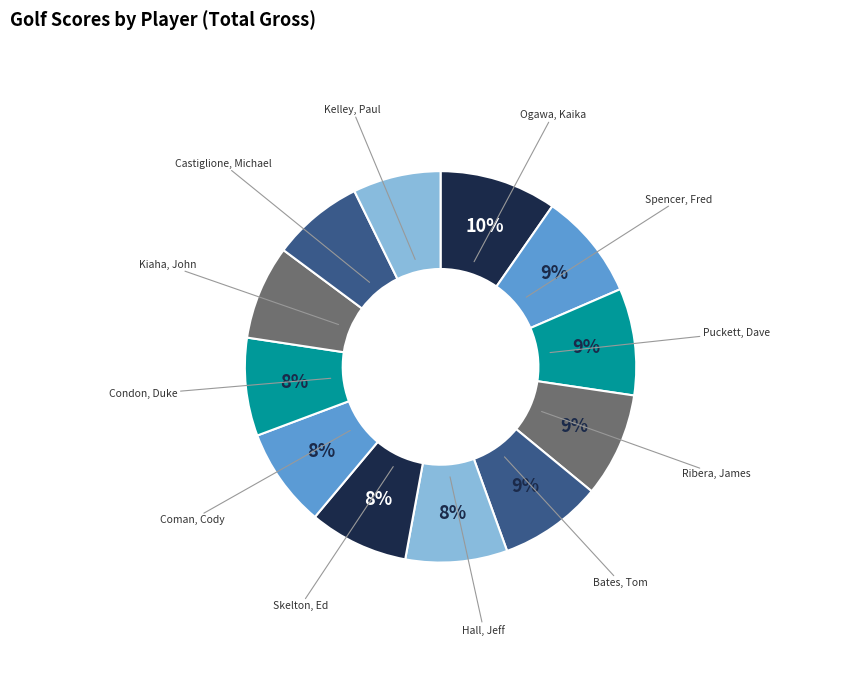

Rank the categories by value from lowest to highest.

Kelley, Paul, Castiglione, Michael, Kiaha, John, Condon, Duke, Coman, Cody, Skelton, Ed, Hall, Jeff, Bates, Tom, Ribera, James, Puckett, Dave, Spencer, Fred, Ogawa, Kaika